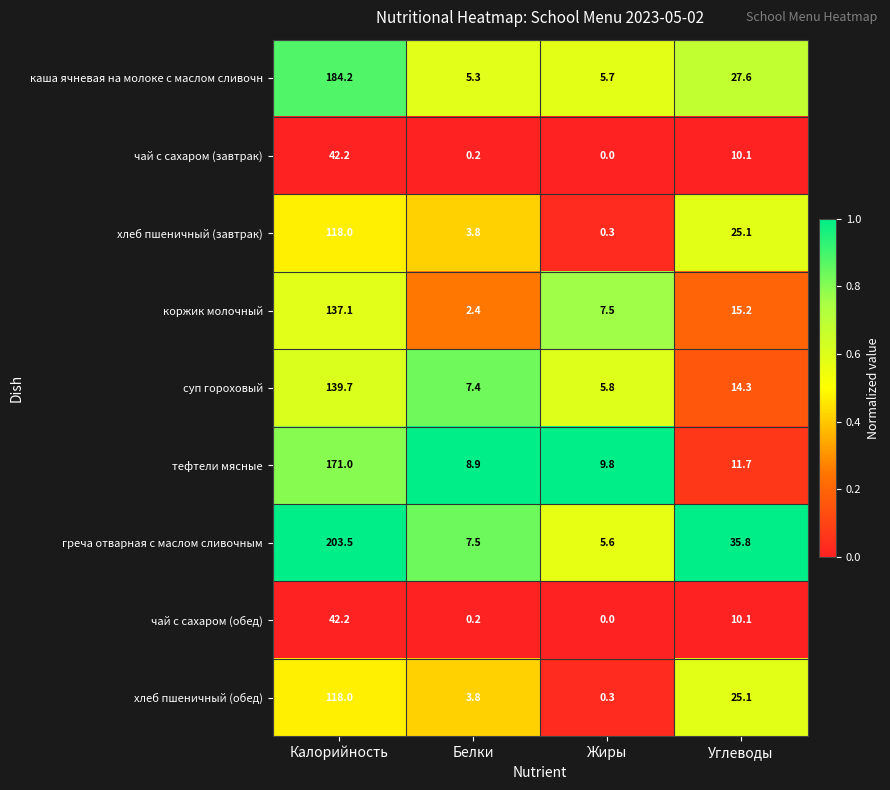

What is the average value of the каша ячневая на молоке с маслом сливочн series?

55.7